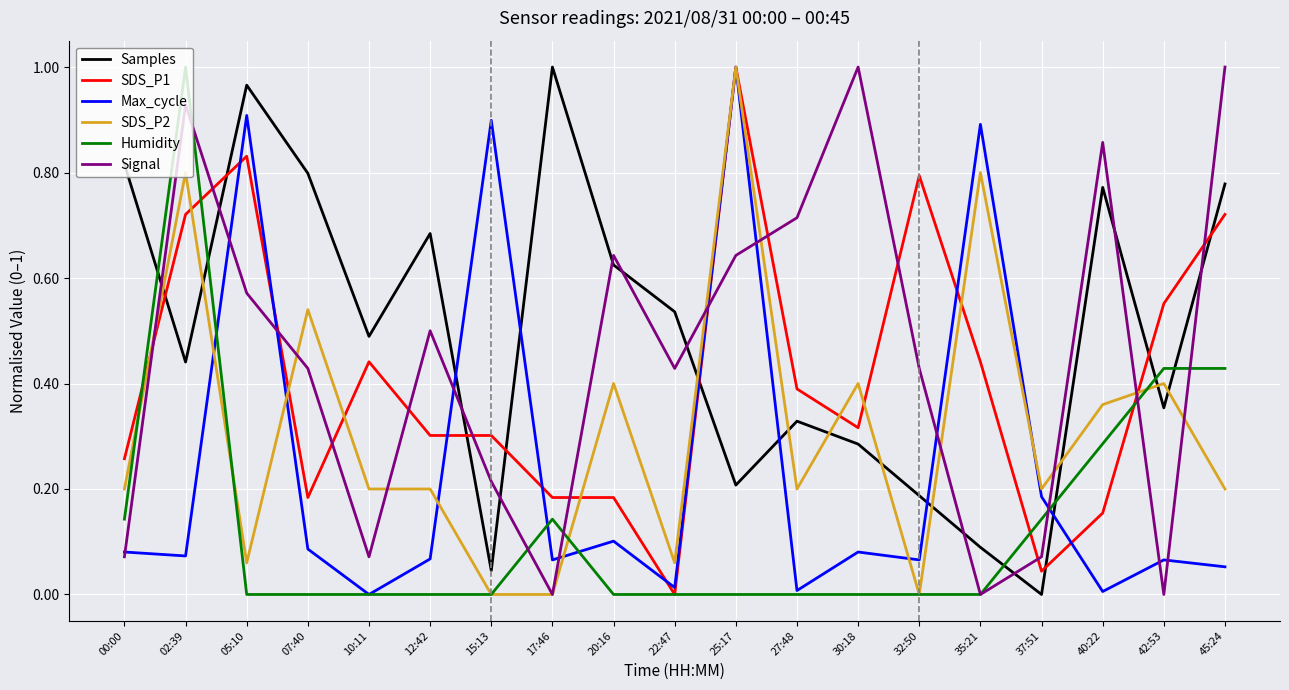

Which series has the largest total across all categories?

Samples